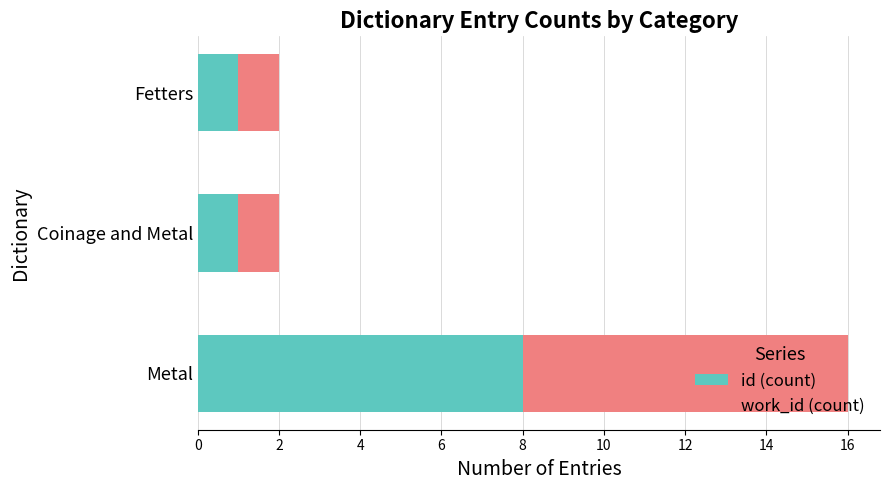

At which label does id (count) reach its peak?

Metal